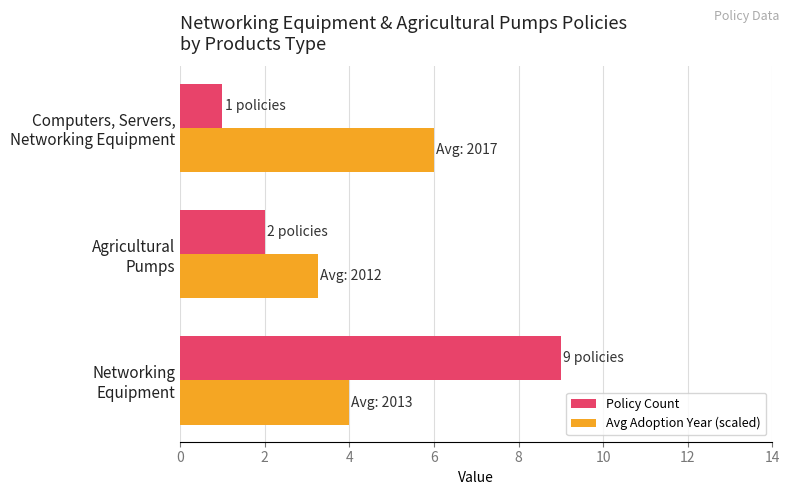

Which series has the widest spread of values?

Policy Count